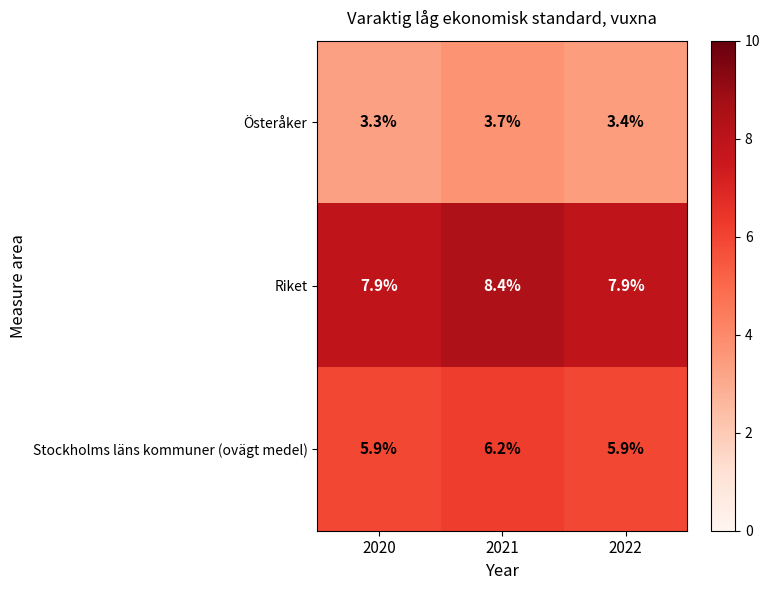

Reading left to right, what are all the values shown in this chart?

Österåker: 3.3	3.7	3.4
Riket: 7.9	8.4	7.9
Stockholms läns kommuner (ovägt medel): 5.9	6.2	5.9